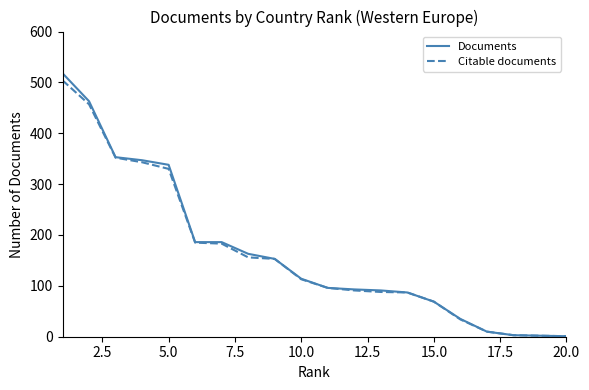

What is the maximum value for Documents?

518